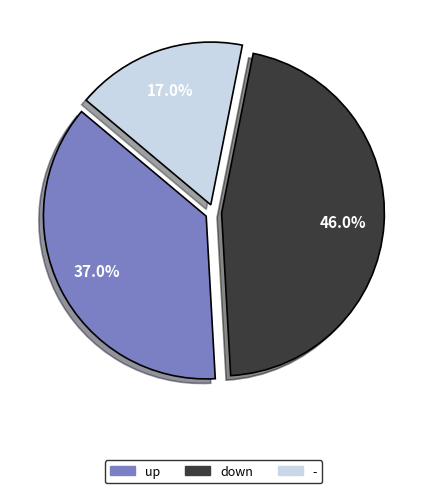

To the nearest percent, what is the combined percentage of up and -?

54%